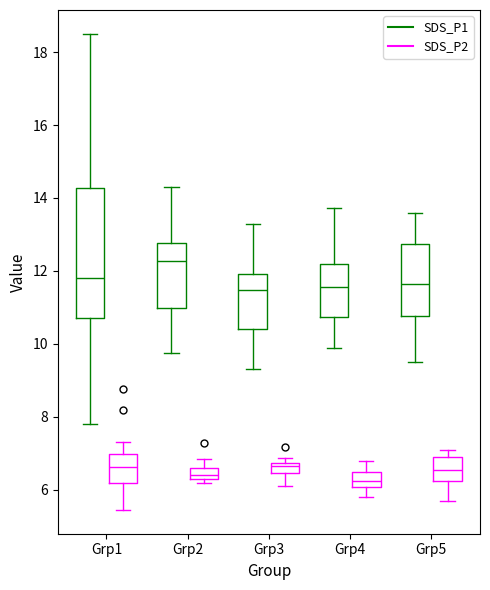

Comparing the boxes themselves (not the whiskers), which one is the tallest?

Grp1 (SDS_P1)